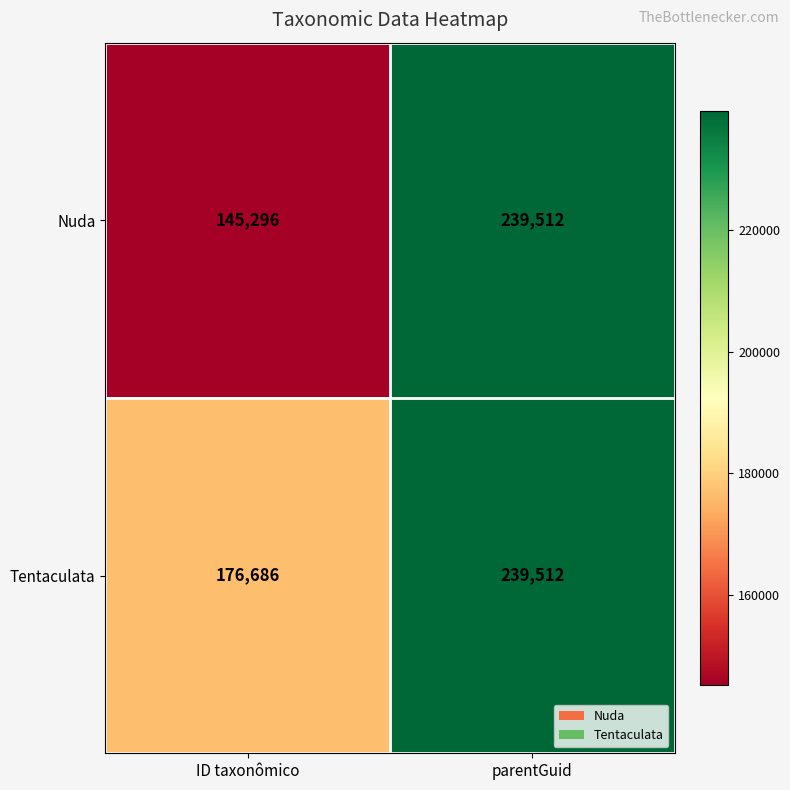

The Tentaculata series shows 239512 at parentGuid. True or false?

True